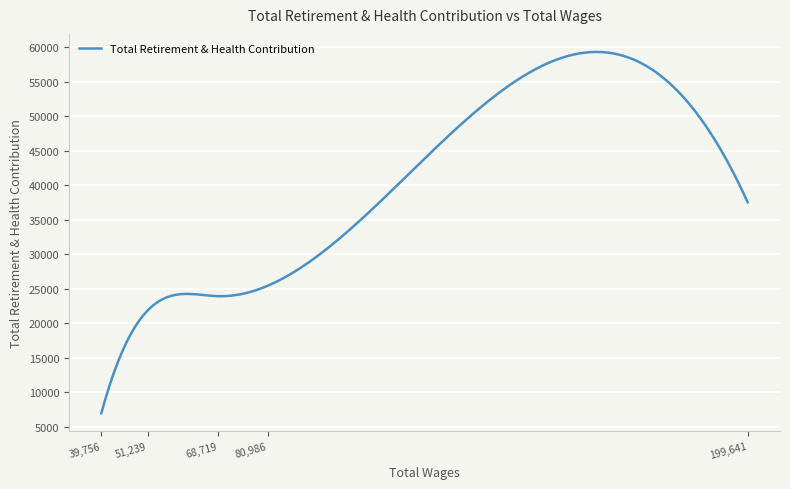

What is the smallest value displayed?

6963.0